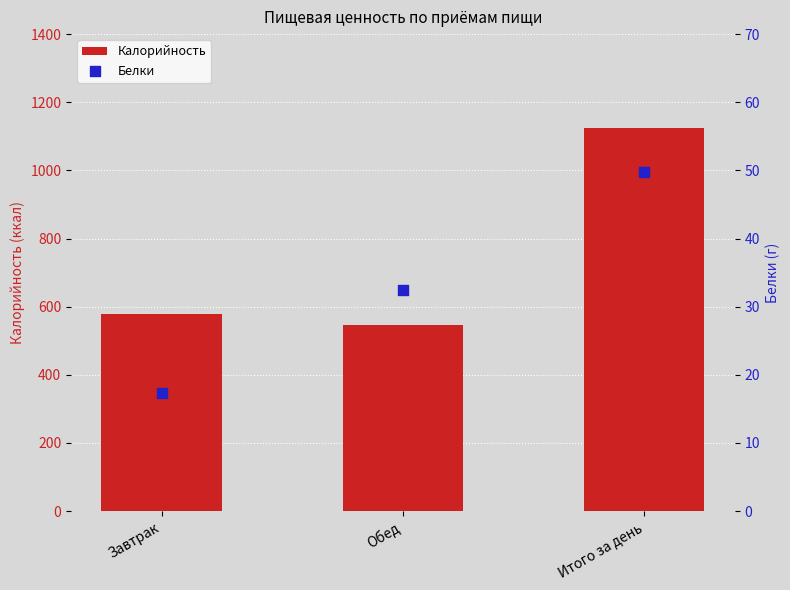

Which series has the widest spread of Y values?

Калорийность